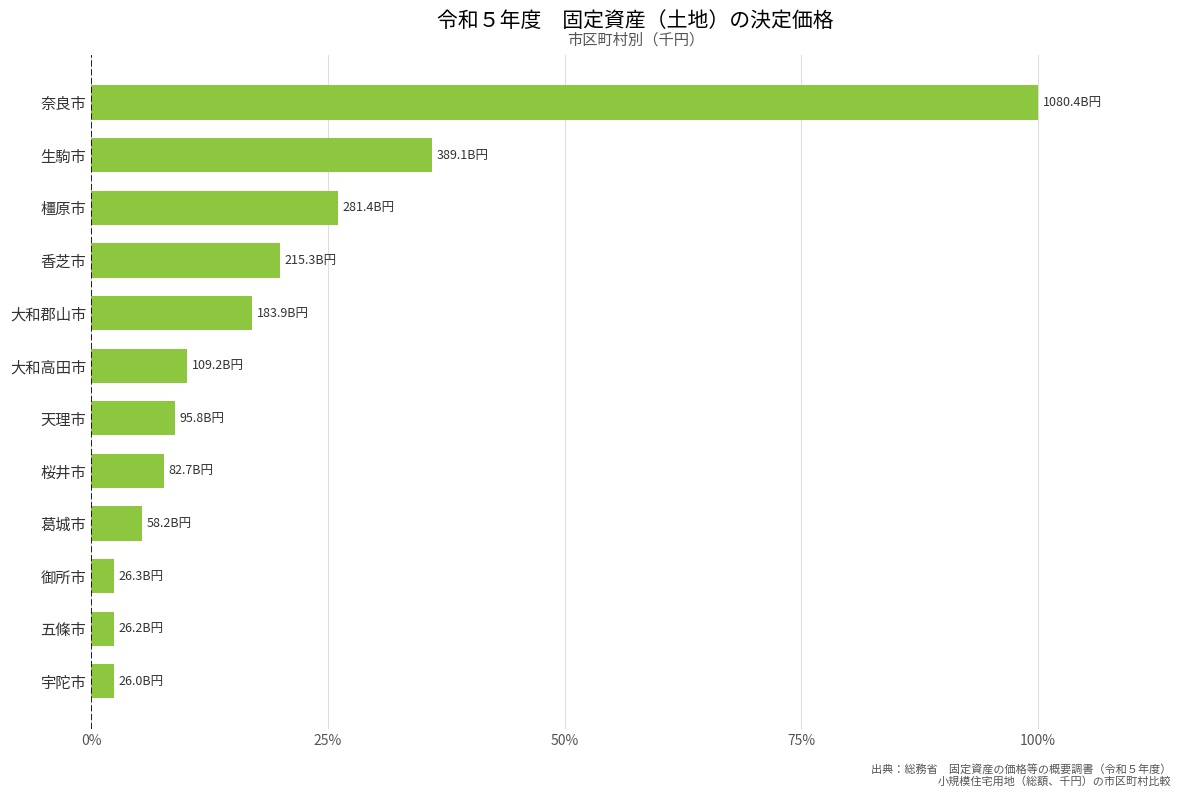

Does the chart contain stacked bars?

No